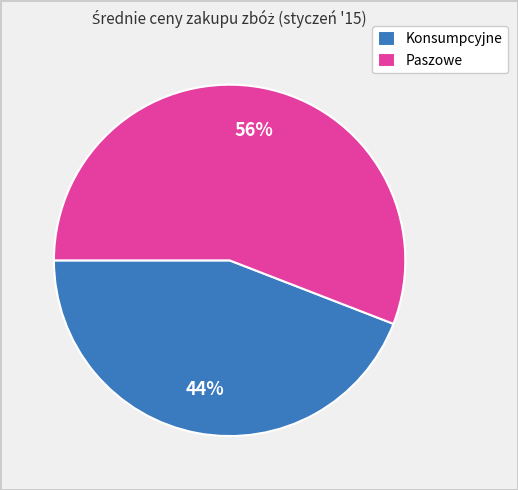

Do Paszowe and Konsumpcyjne together represent more than half of the pie?

Yes